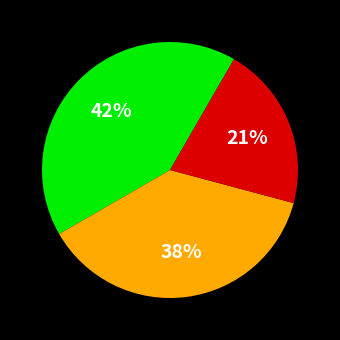

How many segments does this pie chart have?

3